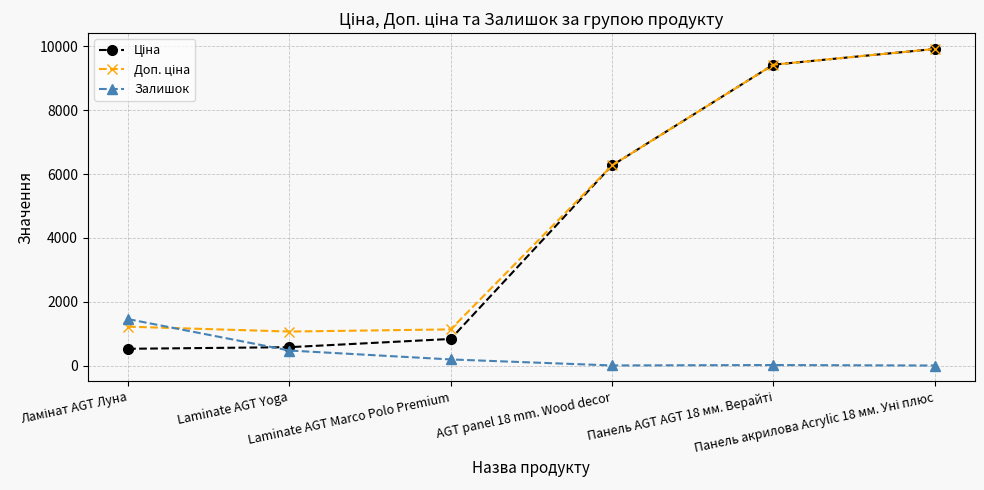

Where is the first local minimum for Залишок?

AGT panel 18 mm. Wood decor